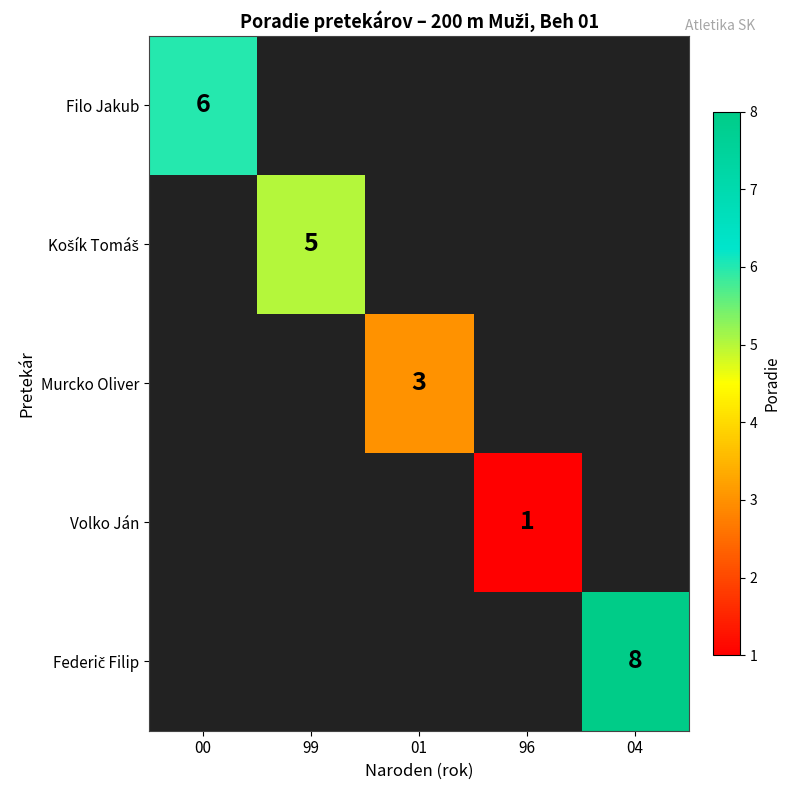

The value of Murcko Oliver at 01 is 5. True or false?

False